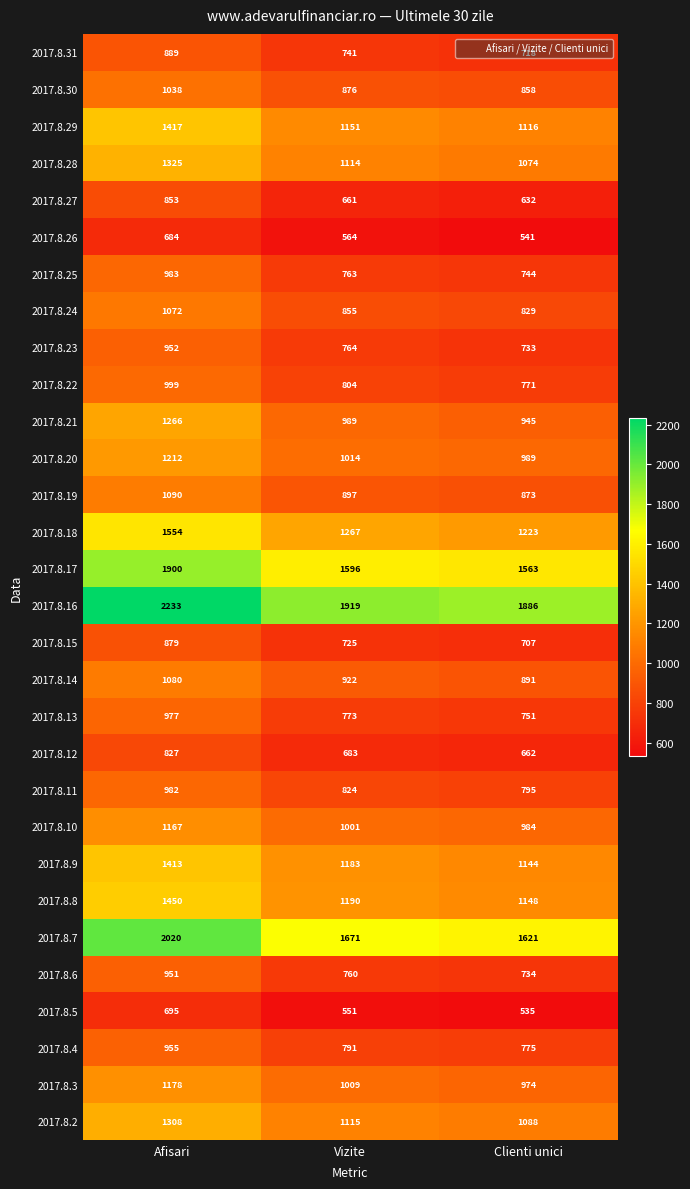

How many series are shown in this chart?

30